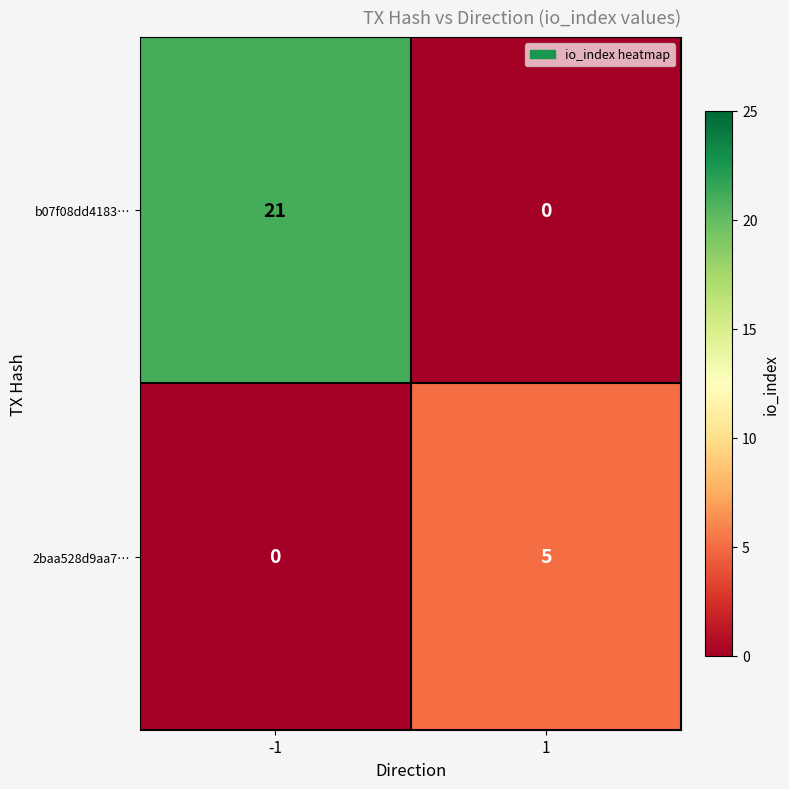

At how many categories does at least one series exceed 18?

1